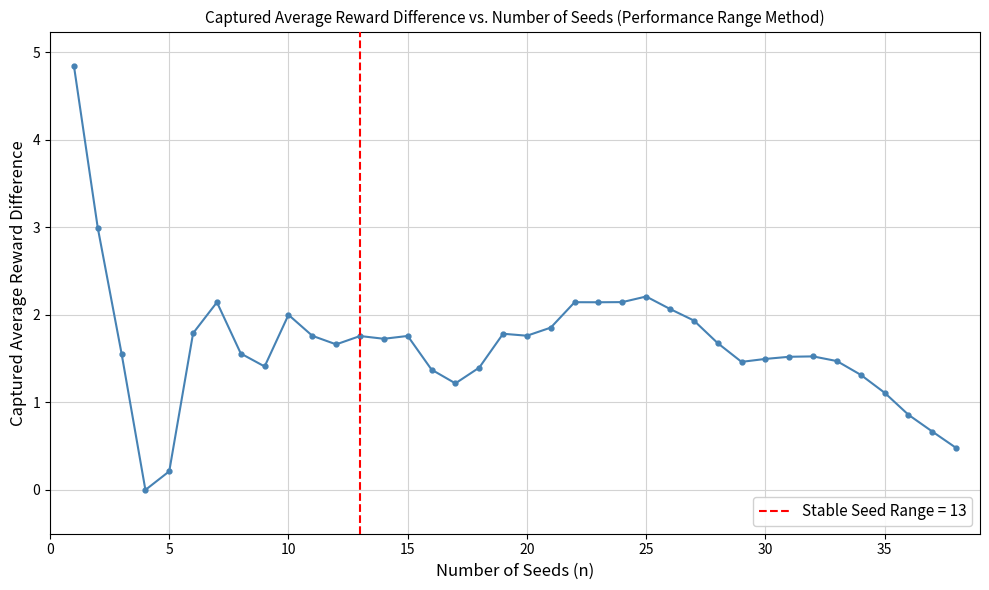

What is the sum of all values?

62.8